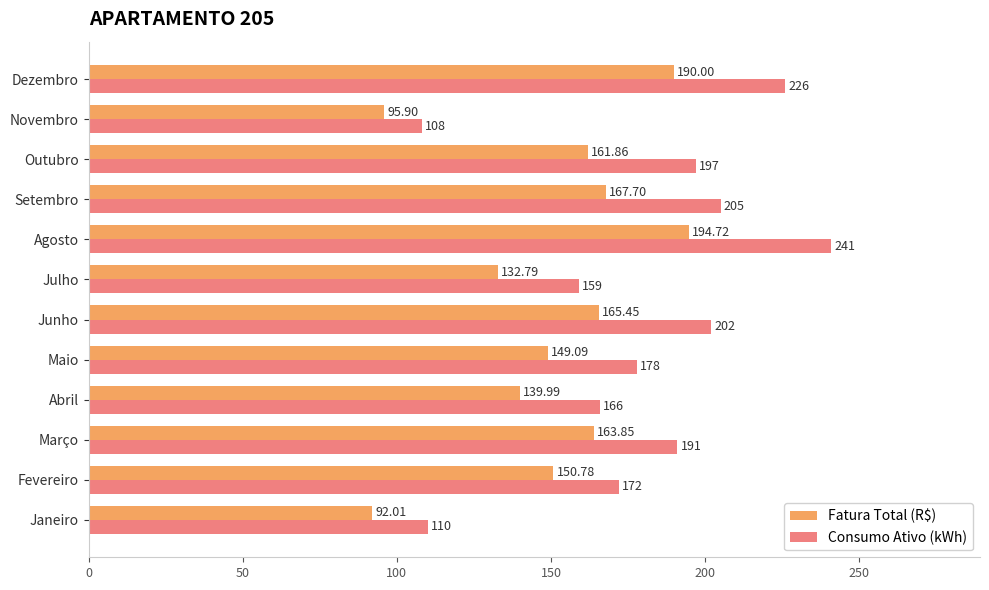

What is the difference between the highest and lowest values at Janeiro?

18.0